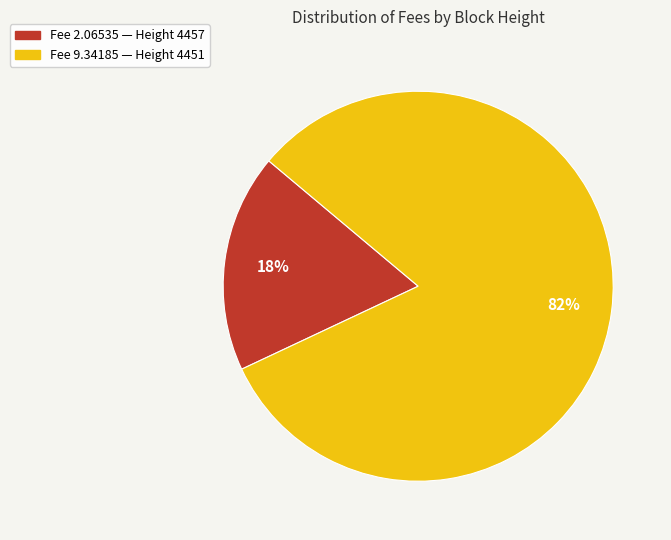

To the nearest percent, what is the difference between the largest and smallest slice percentages?

64%